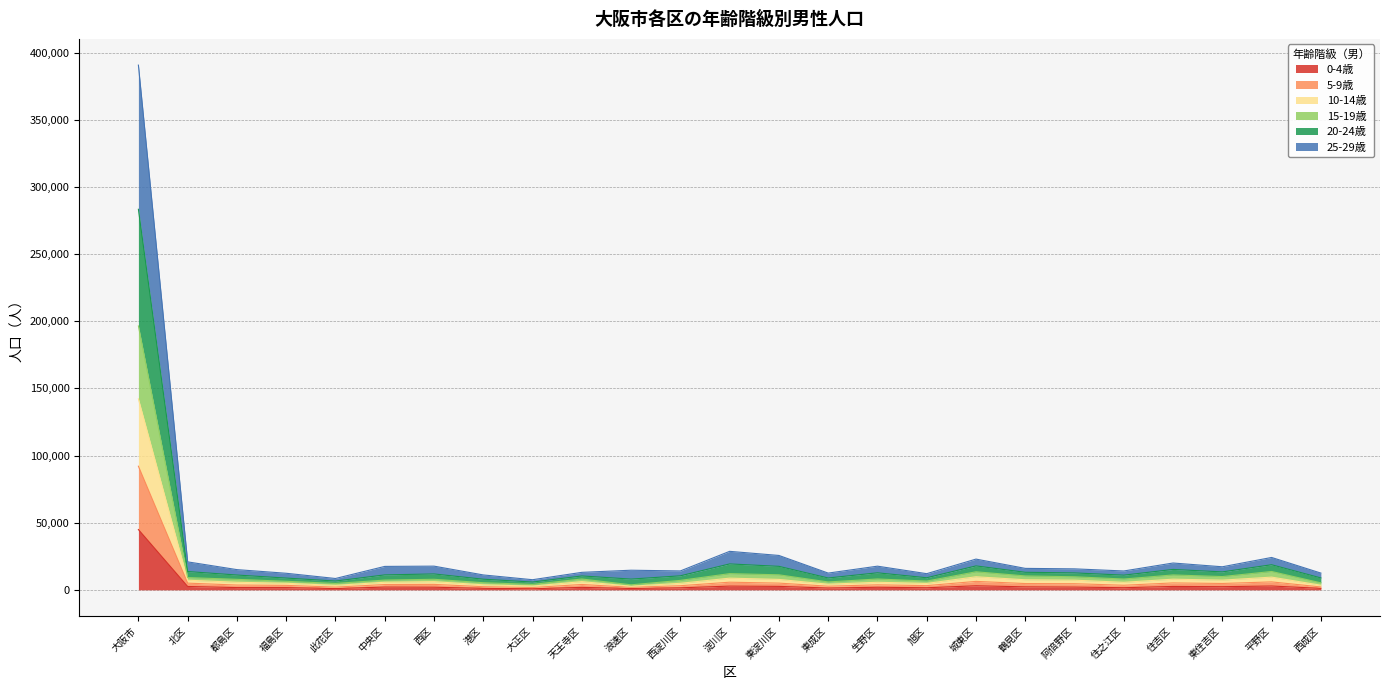

What is the sum of the 0-4歳 values at 福島区 and 西区?

3606